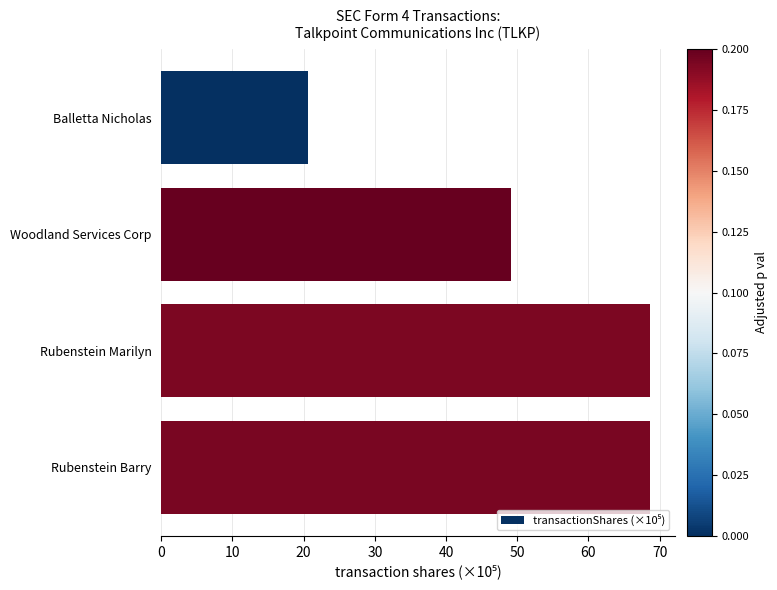

Does the chart contain stacked bars?

No